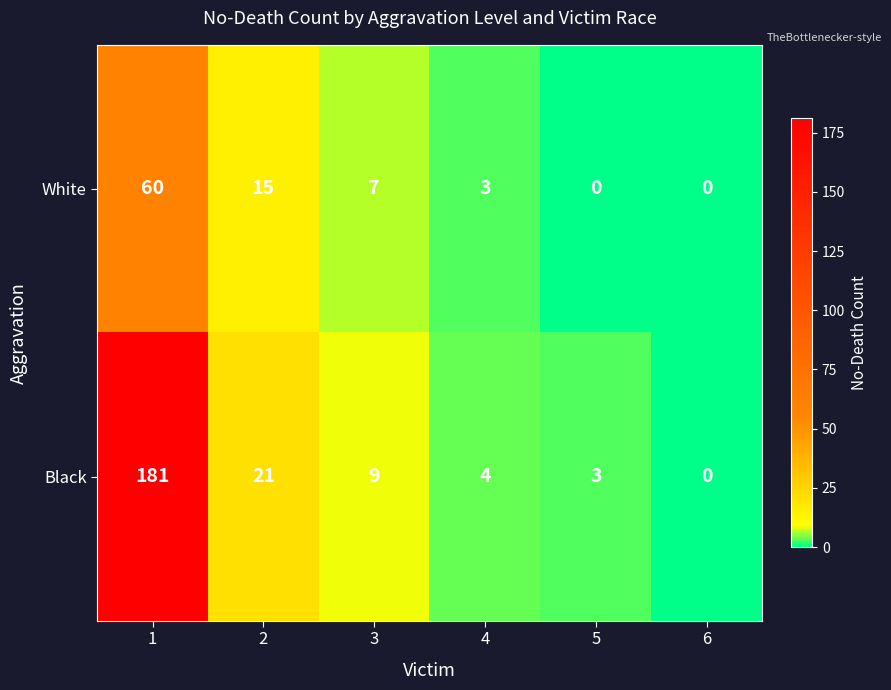

The Black series shows 2 at 4. True or false?

False